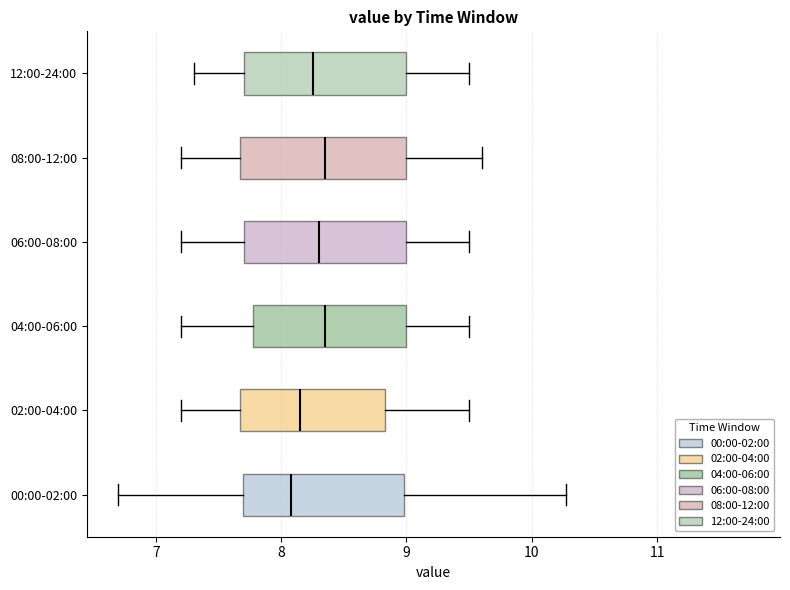

Reading bottom to top, transcribe this box plot: for each box, give where its median line is, the range the box spans, and where its two whiskers end, as read against the x-axis. The values are not printed on the chart, so give them approximately, as read against the axis.

00:00-02:00: median 8.1, box 7.7 to 9.0, whiskers 6.7 to 10.3
02:00-04:00: median 8.2, box 7.7 to 8.8, whiskers 7.2 to 9.5
04:00-06:00: median 8.4, box 7.8 to 9.0, whiskers 7.2 to 9.5
06:00-08:00: median 8.3, box 7.7 to 9.0, whiskers 7.2 to 9.5
08:00-12:00: median 8.4, box 7.7 to 9.0, whiskers 7.2 to 9.6
12:00-24:00: median 8.3, box 7.7 to 9.0, whiskers 7.3 to 9.5